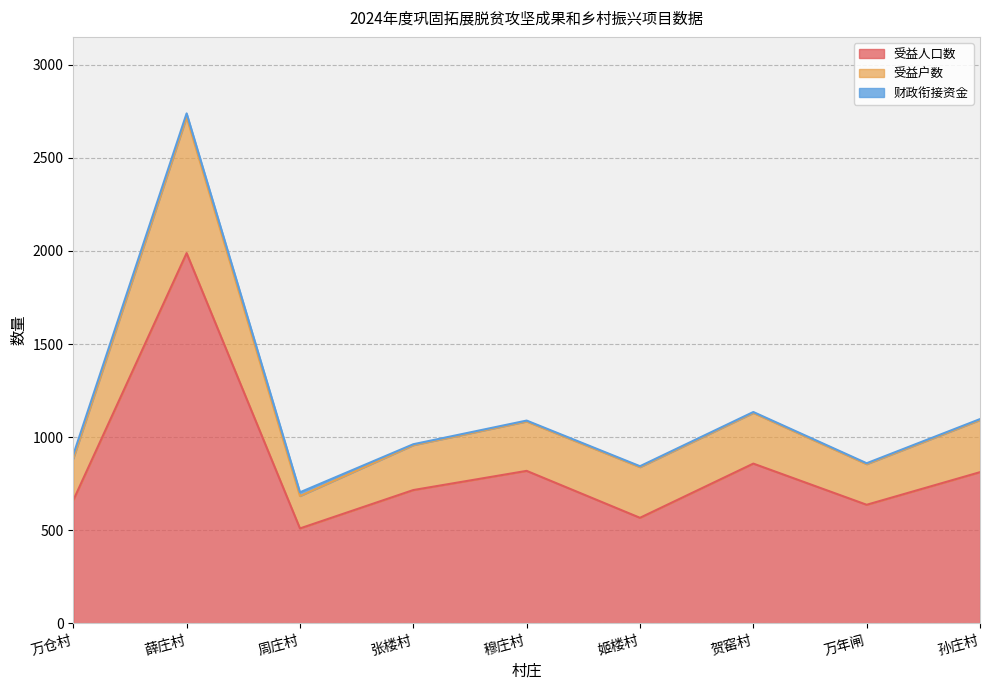

What is the sum of all 受益人口数 values?

7568